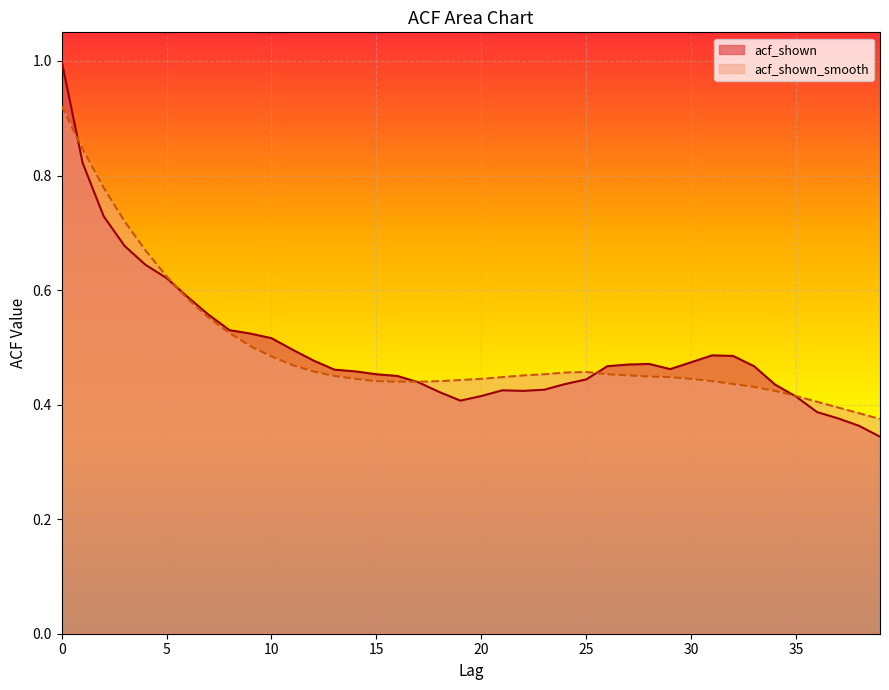

How many interior local peaks does the acf_shown series have?

3